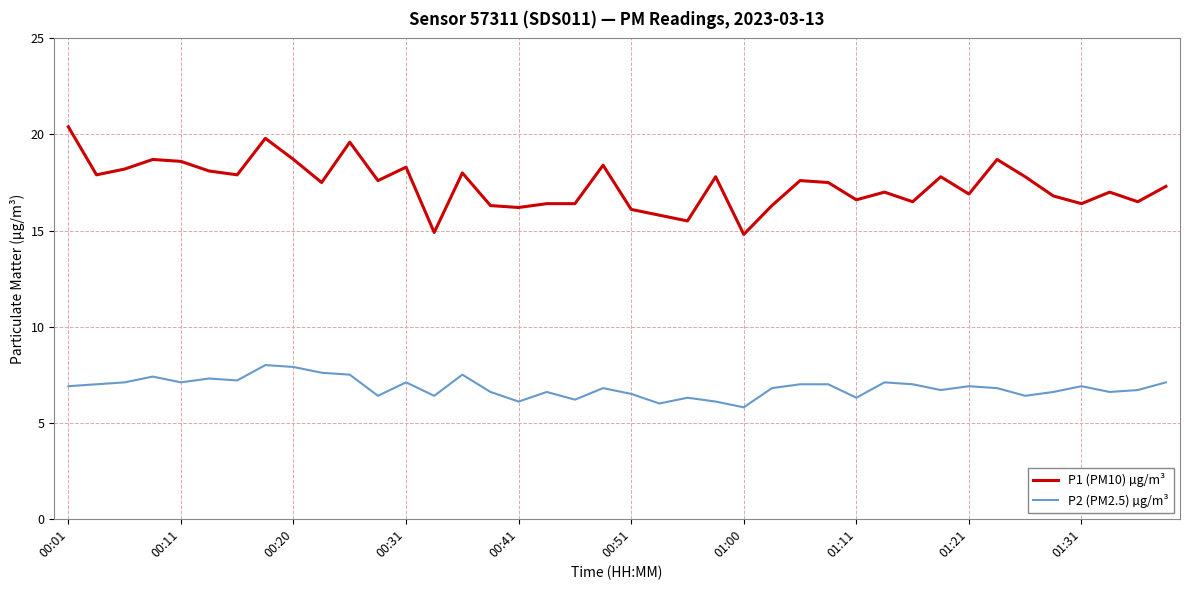

Rank the series by their maximum value, from lowest to highest.

P2 (PM2.5) µg/m³, P1 (PM10) µg/m³